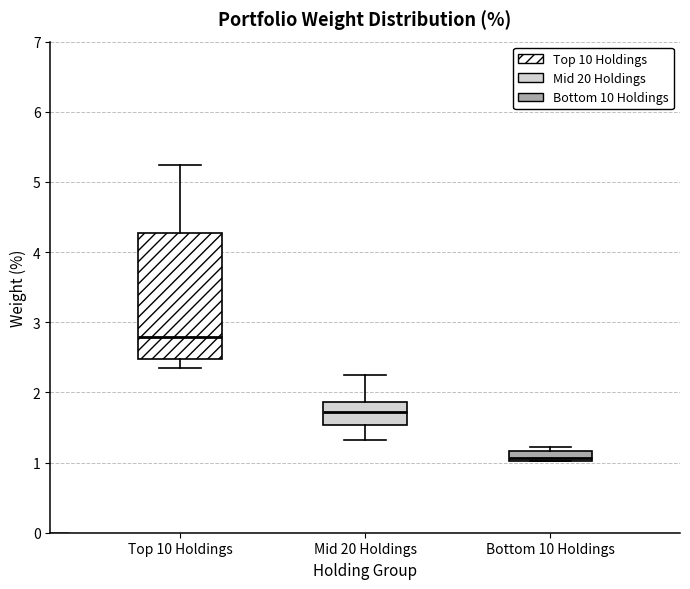

Comparing the boxes themselves (not the whiskers), which one is the tallest?

Top 10 Holdings